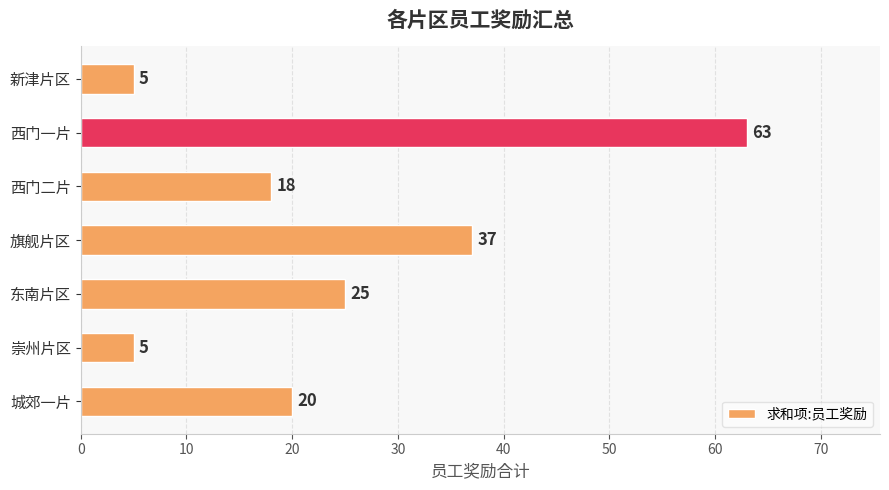

Reading bottom to top, extract all data points from this chart.

城郊一片=20	崇州片区=5	东南片区=25	旗舰片区=37	西门二片=18	西门一片=63	新津片区=5